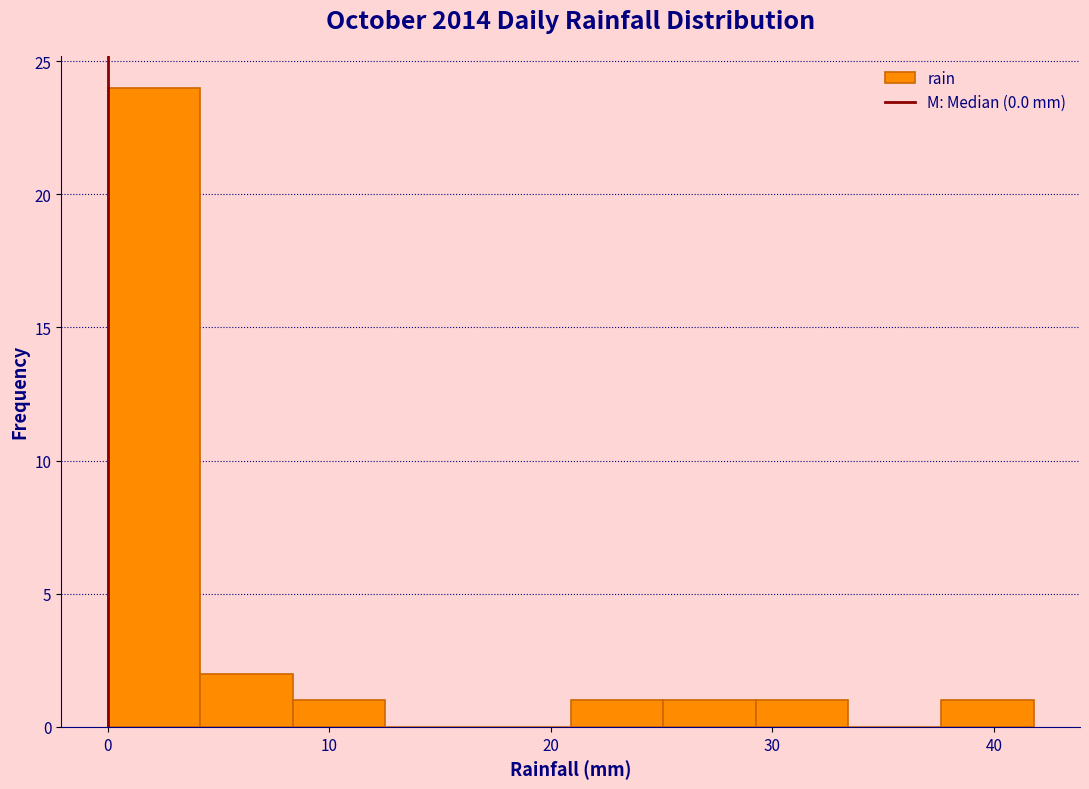

How tall is the bar that spans 8 to 13 on the x-axis? Neither the bar edges nor the heights are printed on the chart, so give them approximately, as read against the axes.

1